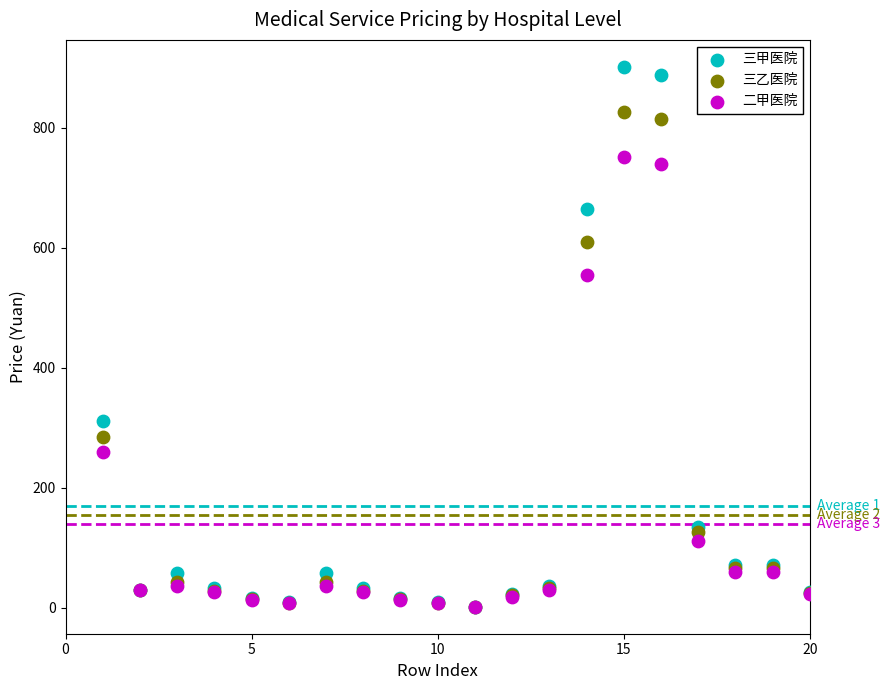

In the 三乙医院 series, what Y value is closest to 414?

285